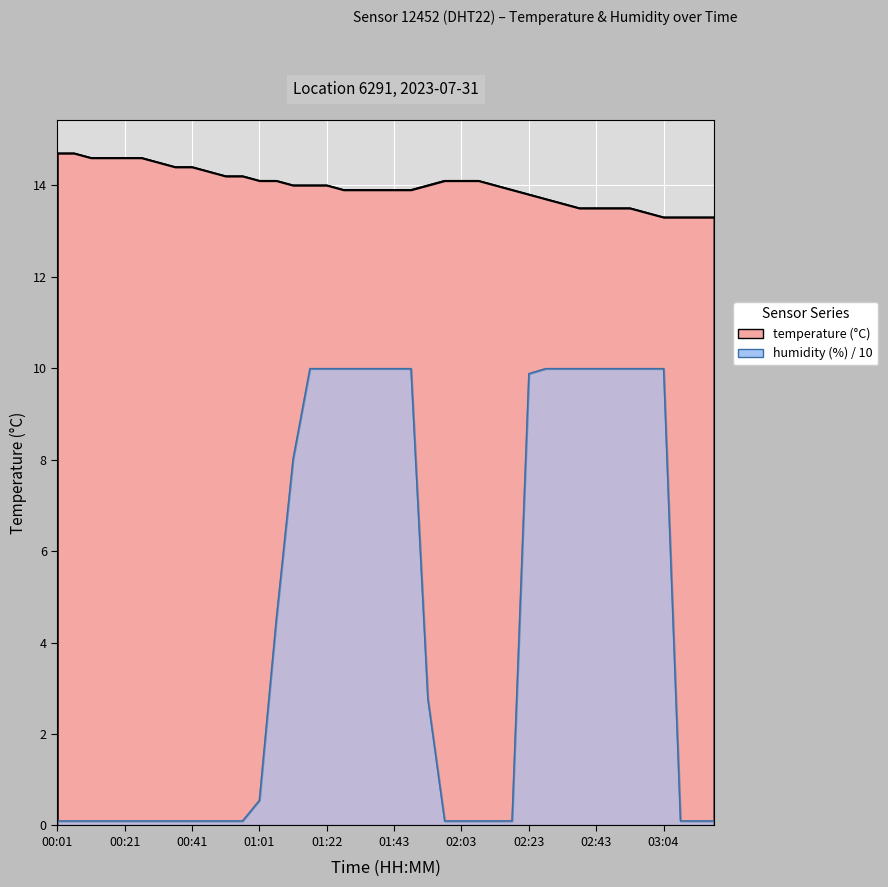

What is the sum of the temperature values at 02:33 and 02:54?

27.1